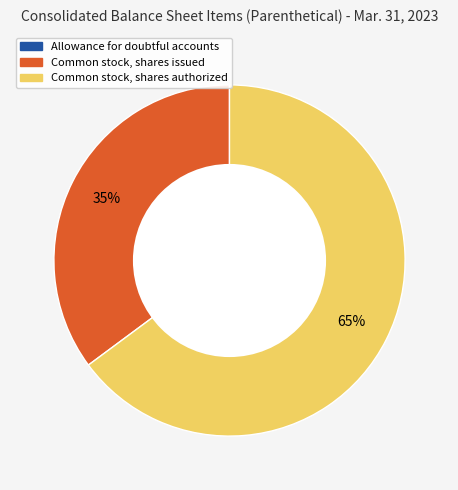

Is there a majority slice in this chart?

Yes